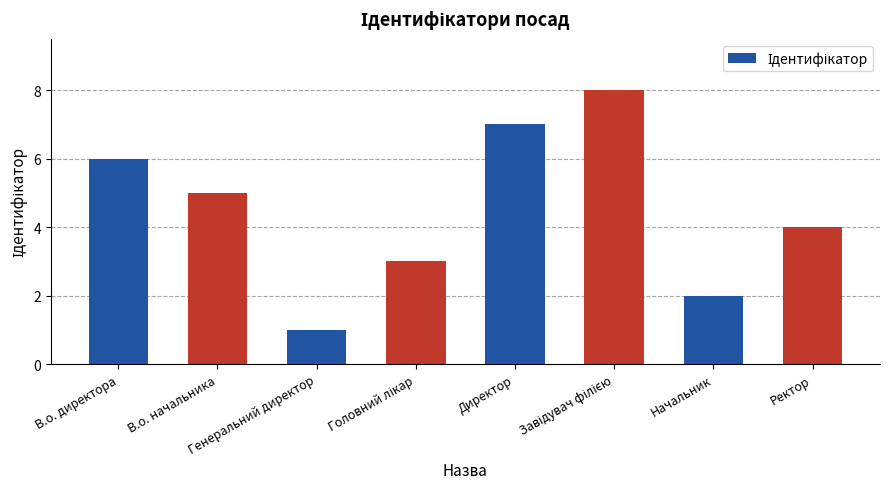

What is the value of the 6th bar from the left?

8